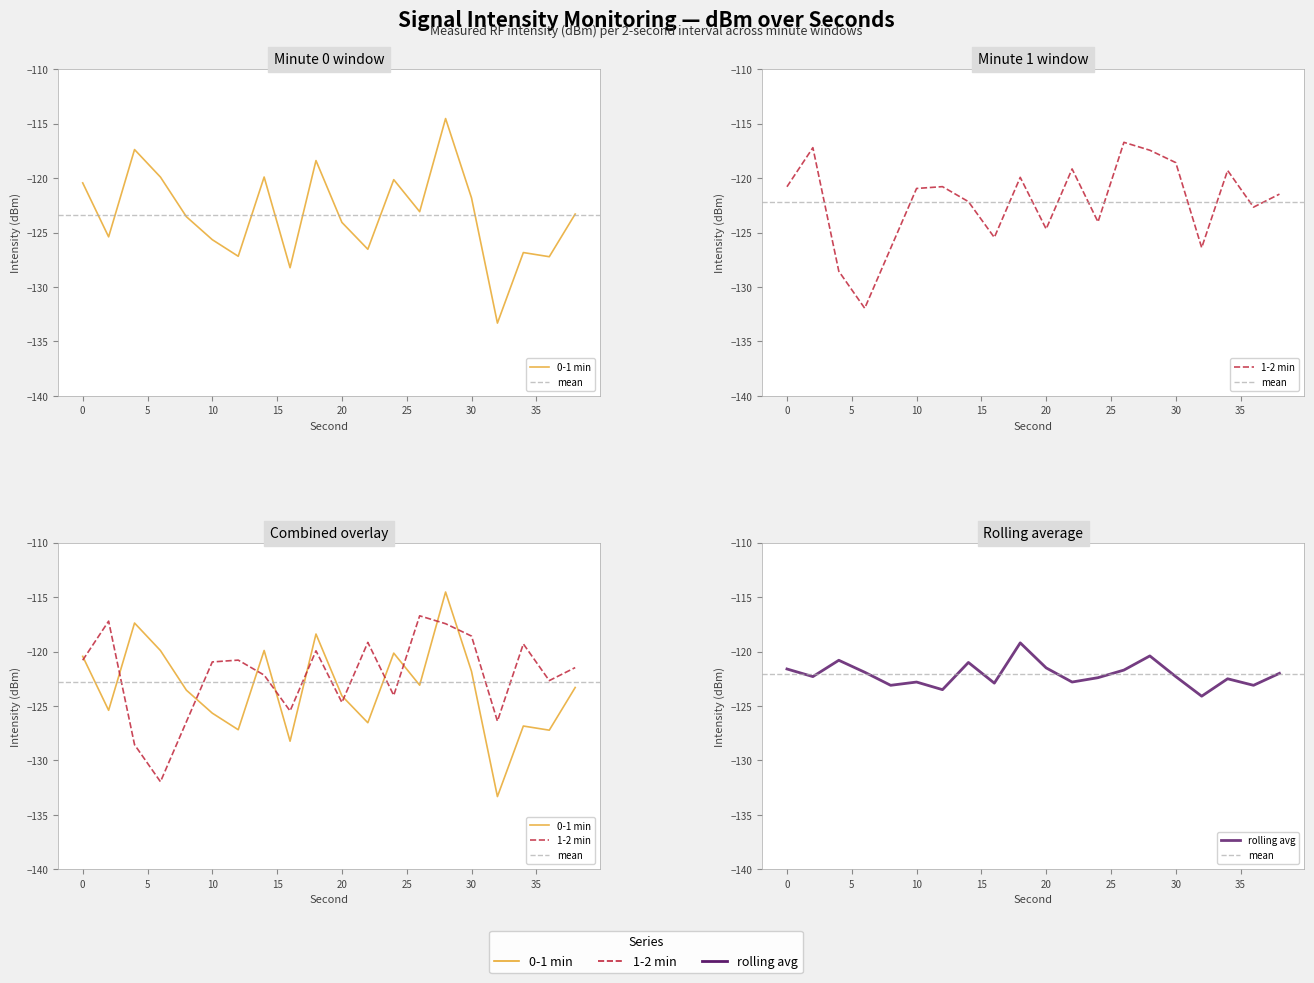

How many data points does each series have?

20